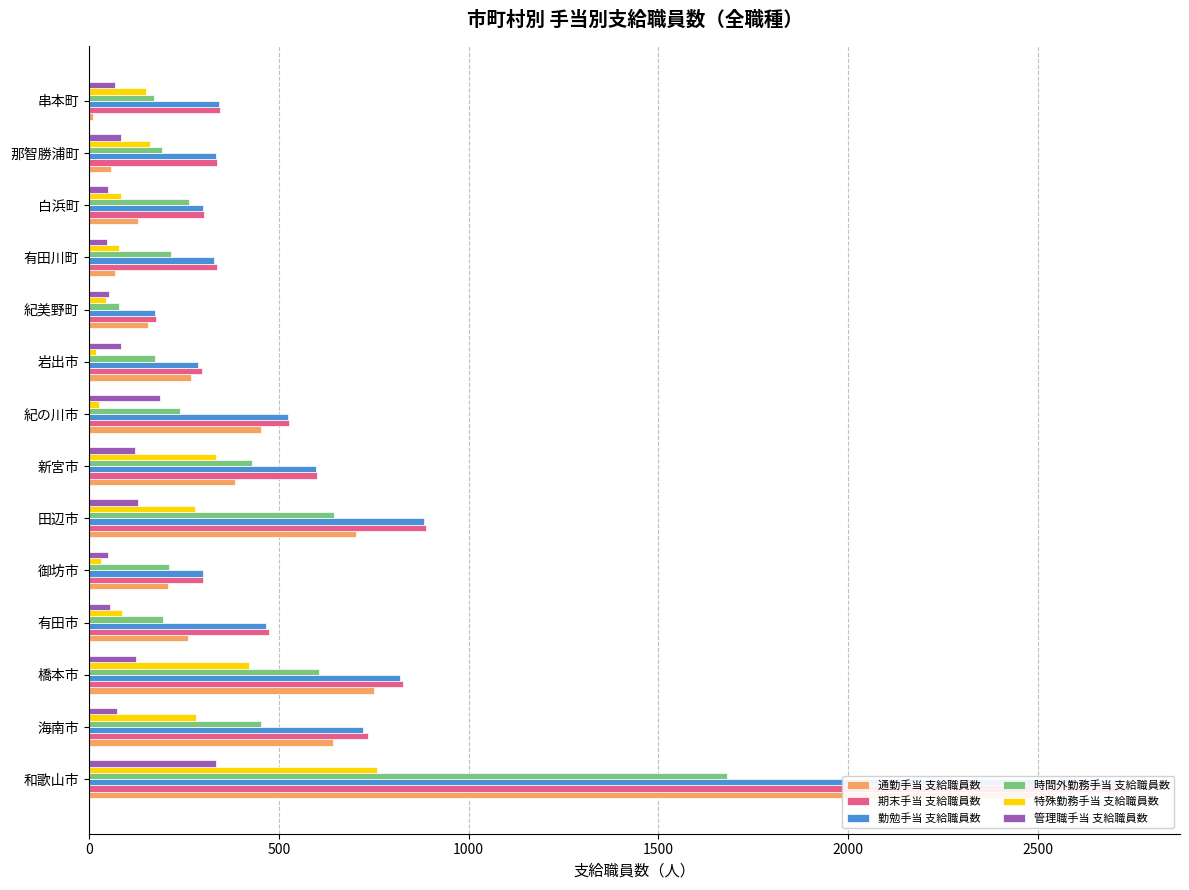

Between 紀美野町 and 那智勝浦町, which series saw the biggest shift?

期末手当 支給職員数